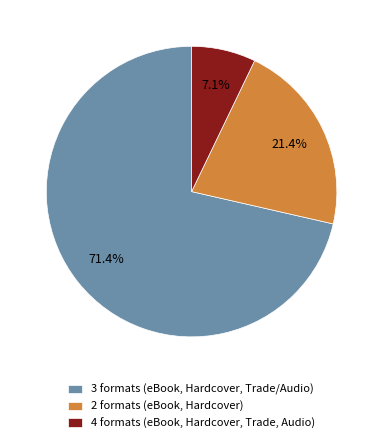

Which slice is the largest?

3 formats (eBook, Hardcover, Trade/Audio)